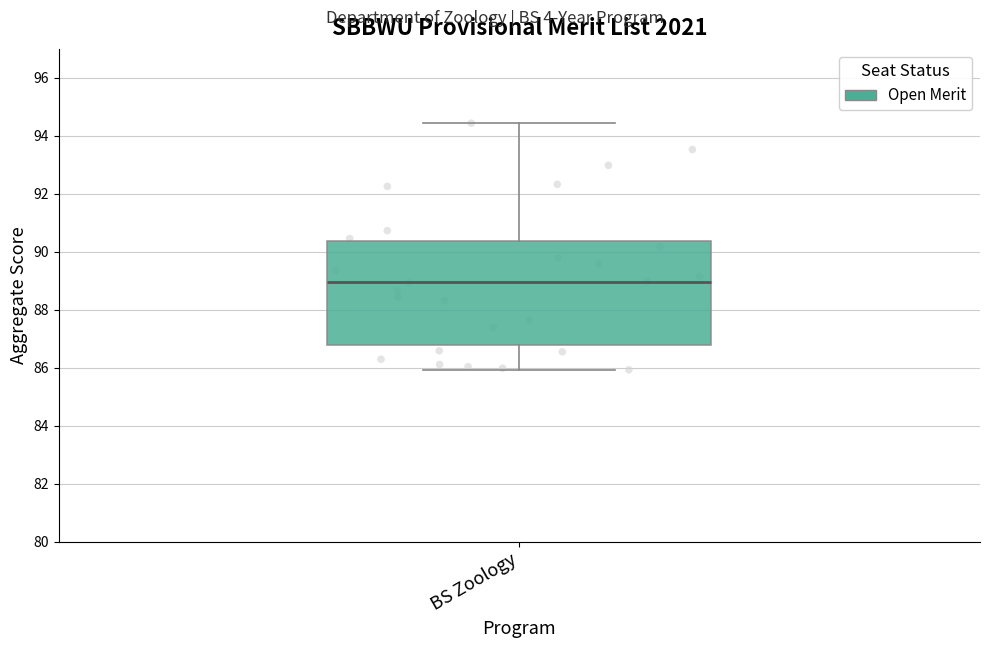

Read this box plot against the y-axis: the position of the median line, the range covered by the box, and the ends of both whiskers. The values are not printed on the chart, so give them approximately, as read against the axis.

median 89.0, box 86.8 to 90.4, whiskers 86.0 to 94.4